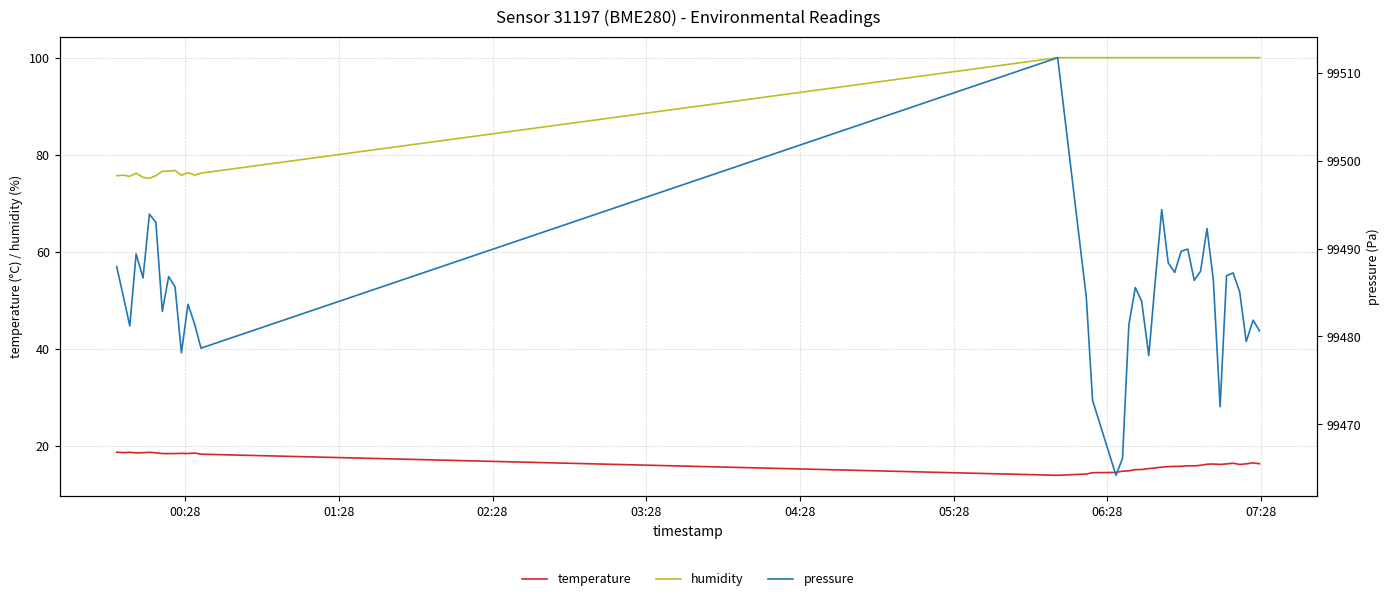

Count the number of data series in this chart.

3